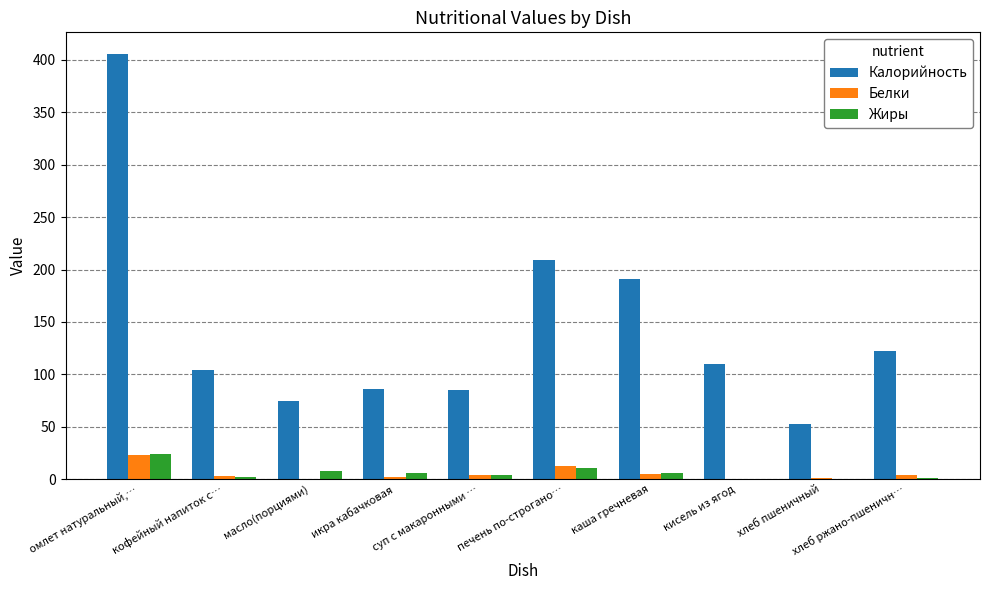

Between печень по-строгано… and кисель из ягод, which series saw the biggest shift?

Калорийность